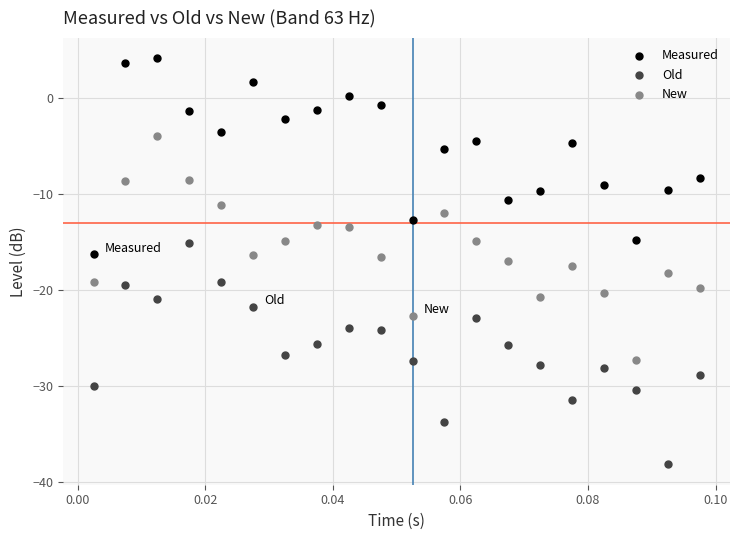

Which series reaches the minimum Y coordinate?

Old